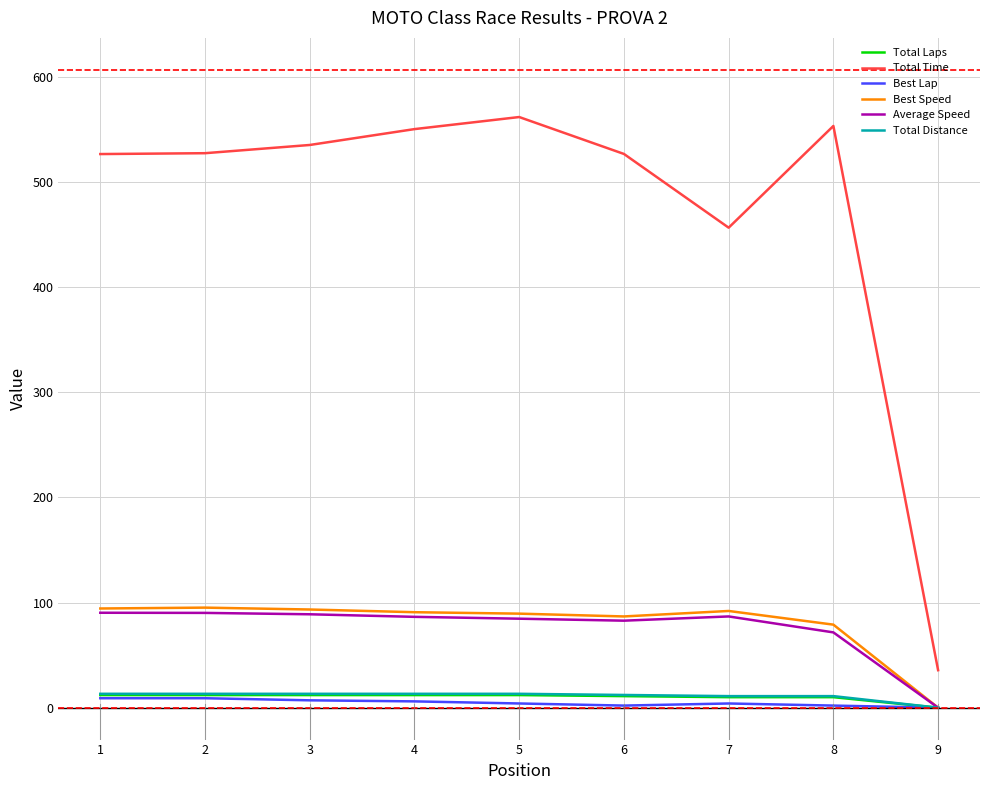

True or false: Best Speed and Total Time cross at least once.

False